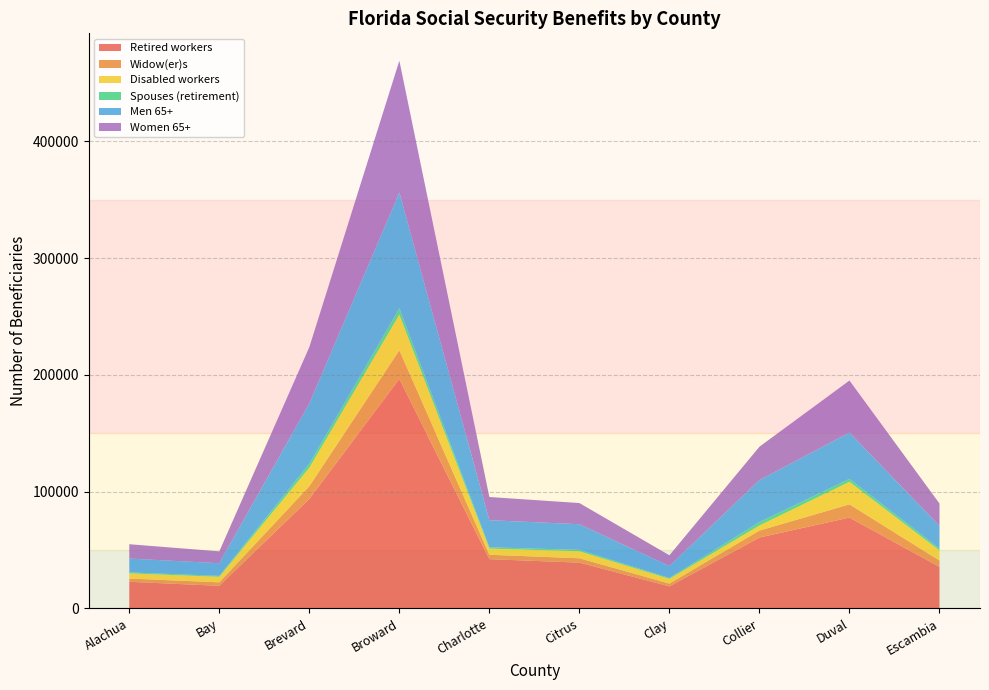

Is it true that Retired workers equals 196436 at Broward?

True